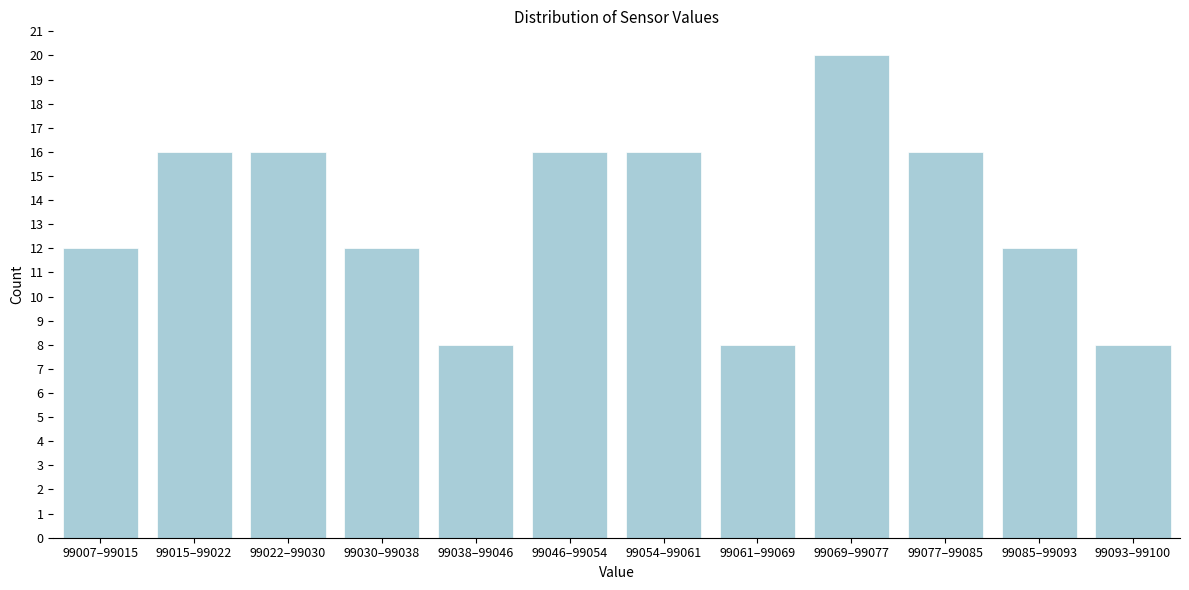

Reading left to right, what are all the values shown in this chart?

12	16	16	12	8	16	16	8	20	16	12	8